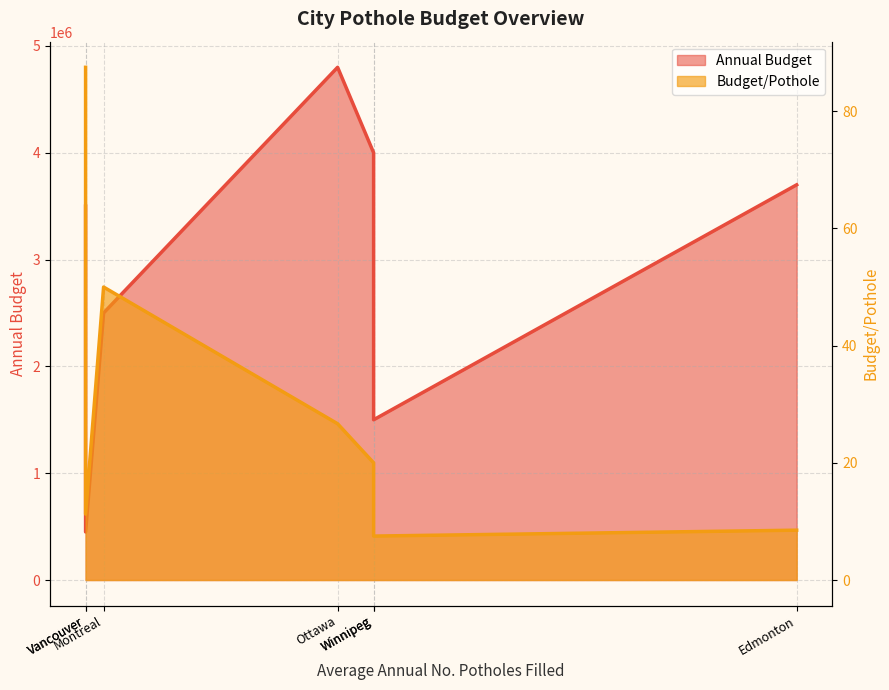

At which category does the data reach its first local peak?

Montreal